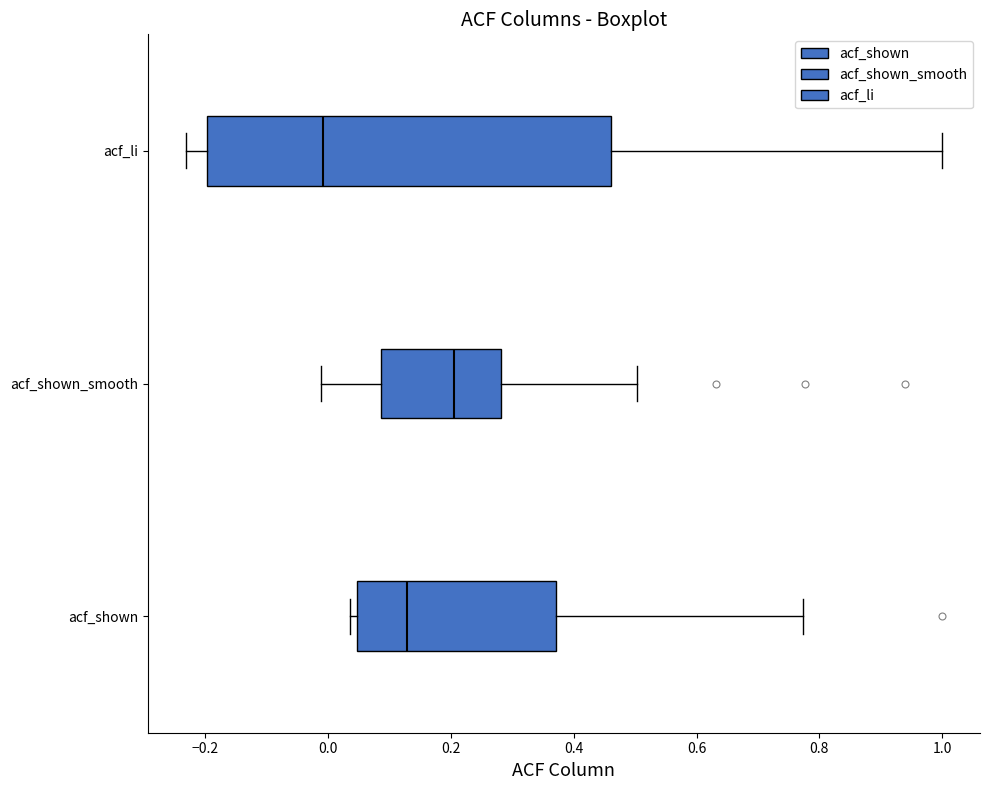

Which box is the widest, from its left edge to its right edge?

acf_li